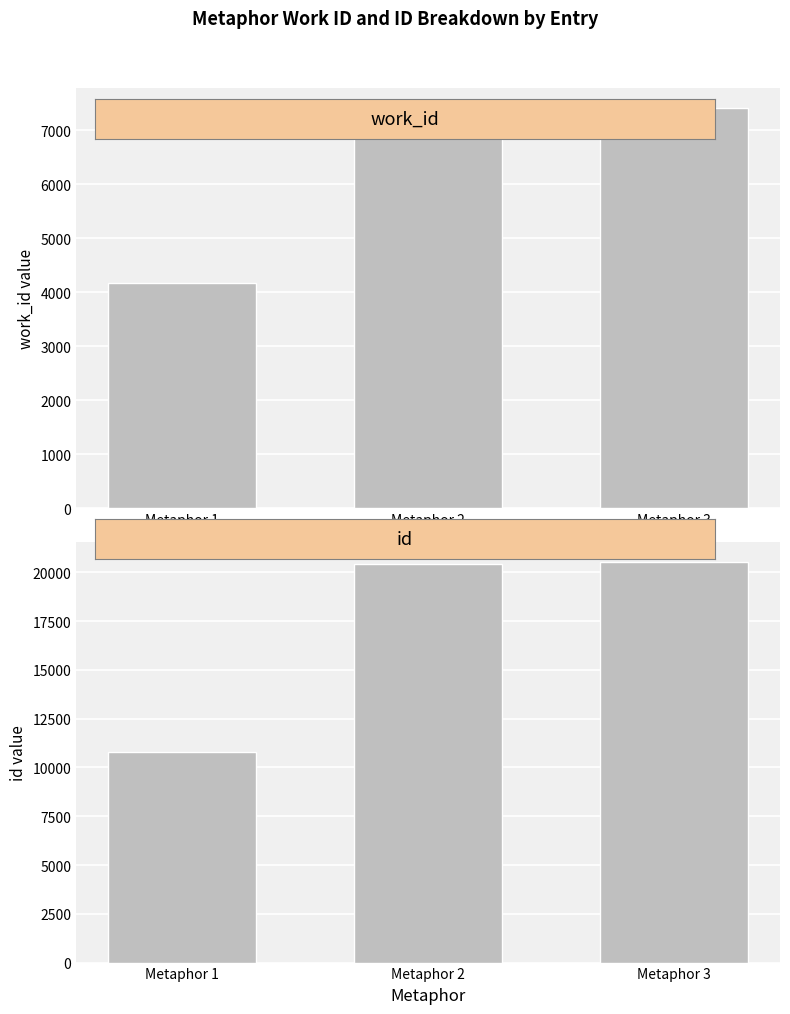

Is it true that work_id equals 10054 at Metaphor 3?

False